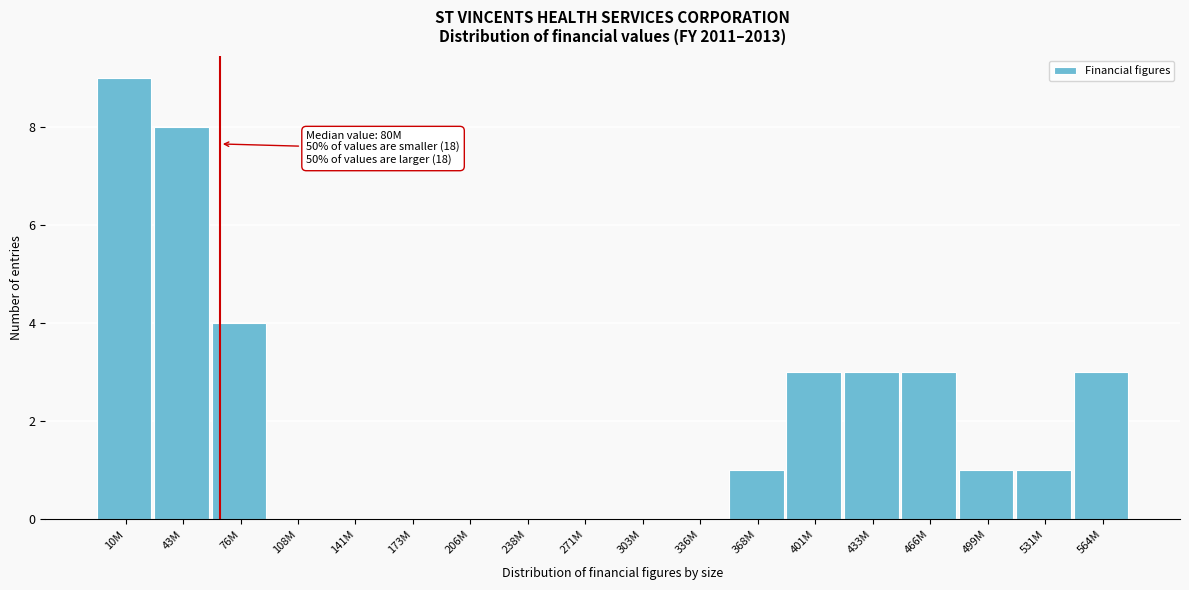

Reading left to right, extract all data points from this chart.

10M=9	43M=8	76M=4	108M=0	141M=0	173M=0	206M=0	238M=0	271M=0	303M=0	336M=0	368M=1	401M=3	433M=3	466M=3	499M=1	531M=1	564M=3